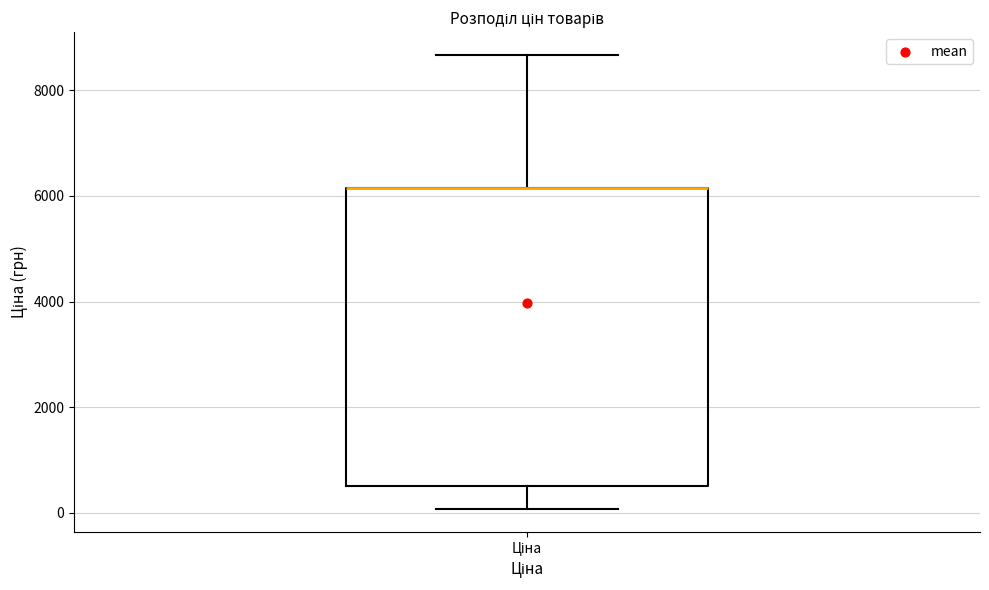

Where is the upper edge of the box for Ціна on the y-axis? The values are not printed on the chart, so give them approximately, as read against the axis.

6200